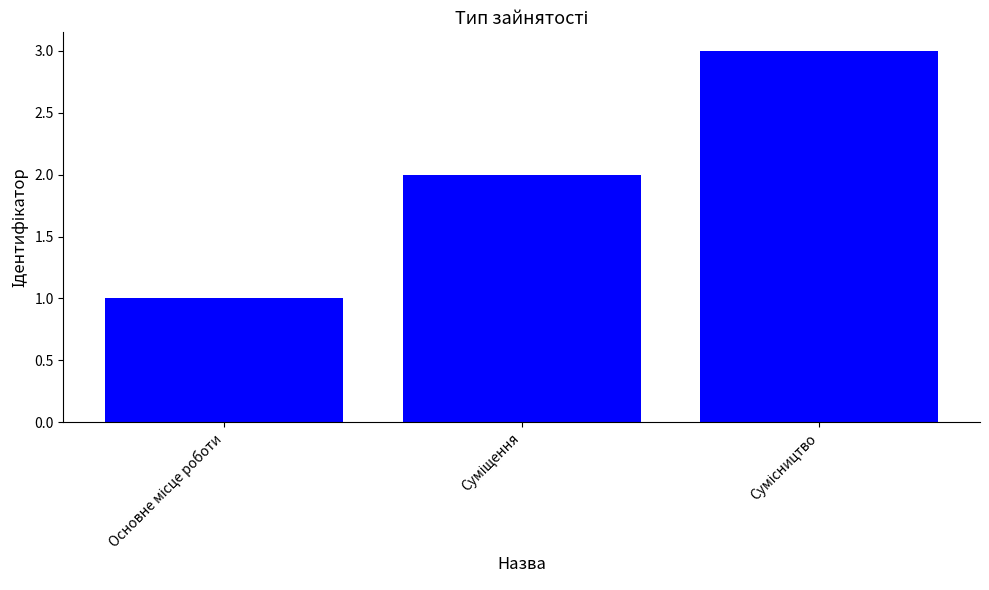

What is the greatest value displayed?

3